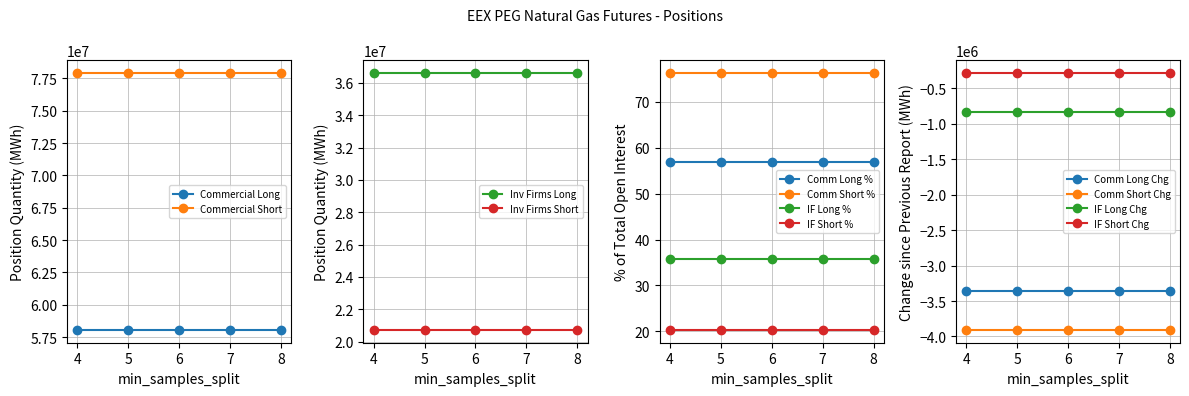

True or false: Commercial Long and Commercial Short cross at least once.

False